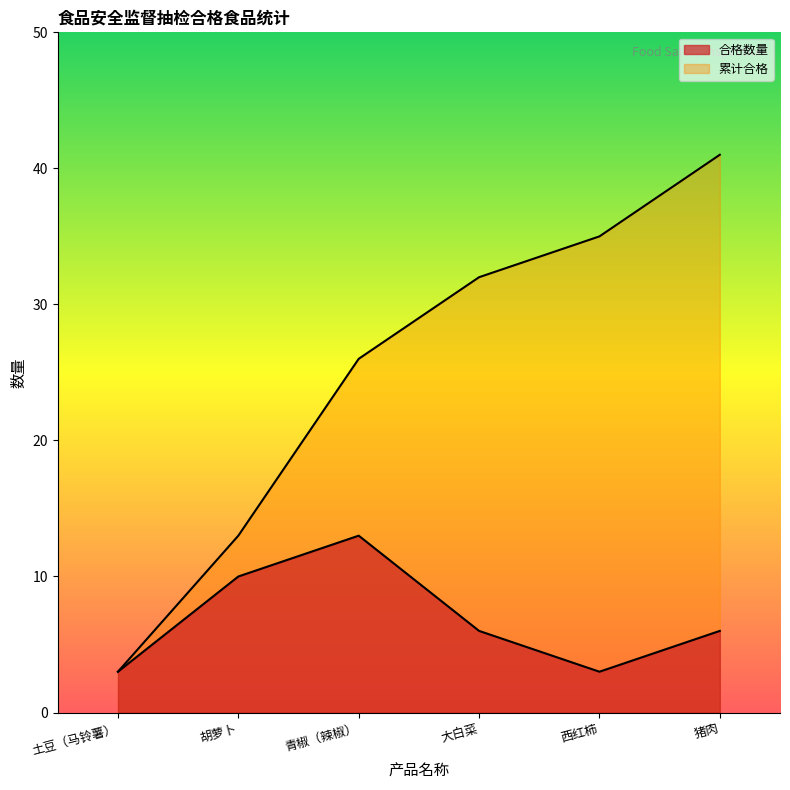

How many lines are shown in the chart?

2